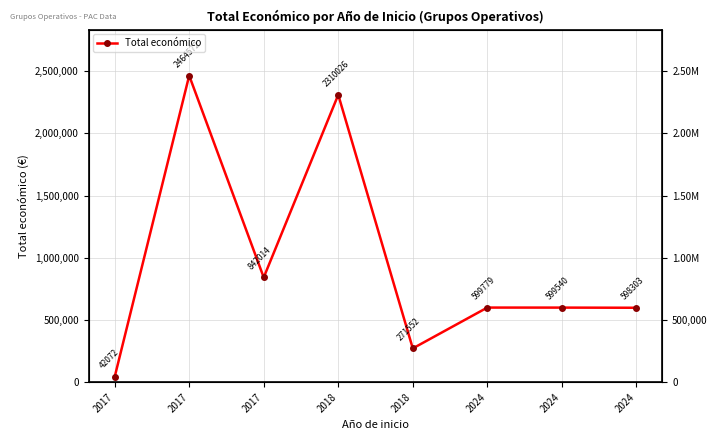

List the labels in order of value, smallest first.

2017, 2018, 2024, 2024, 2024, 2017, 2018, 2017